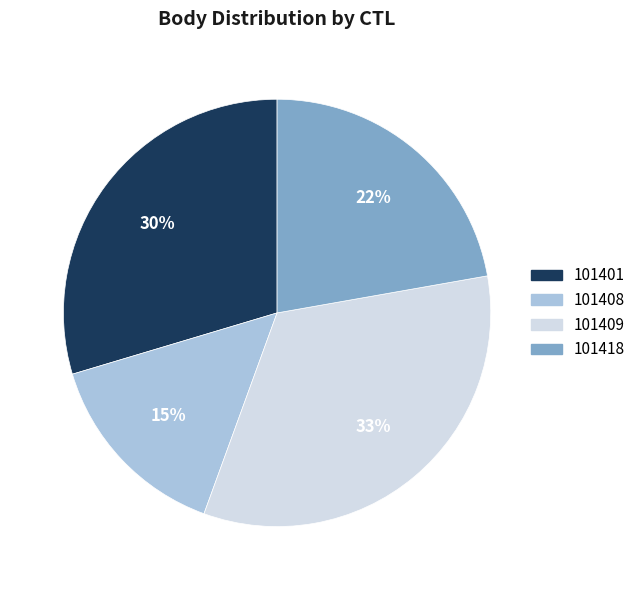

What is the largest slice in the pie chart?

101409